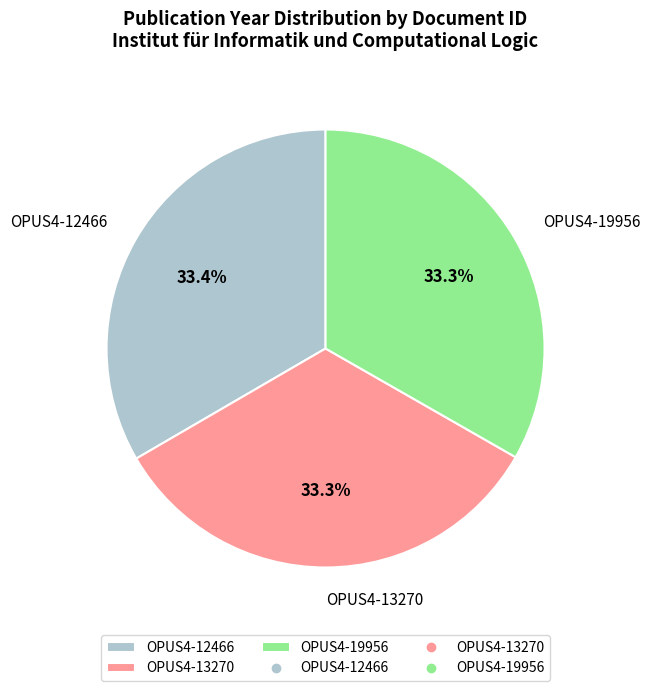

Is there a majority slice in this chart?

No